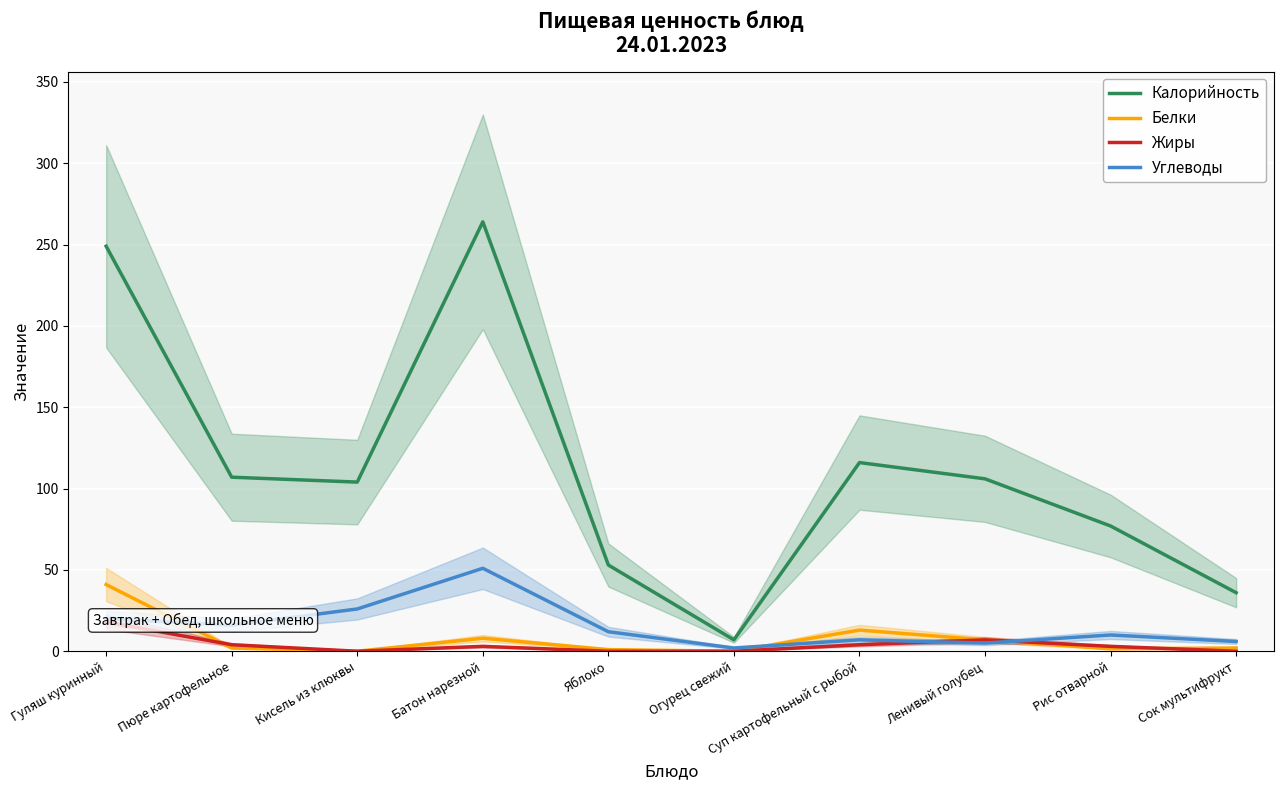

Rank the categories by Калорийность value from lowest to highest.

Огурец свежий, Сок мультифрукт, Яблоко, Рис отварной, Кисель из клюквы, Ленивый голубец, Пюре картофельное, Суп картофельный с рыбой, Гуляш куринный, Батон нарезной